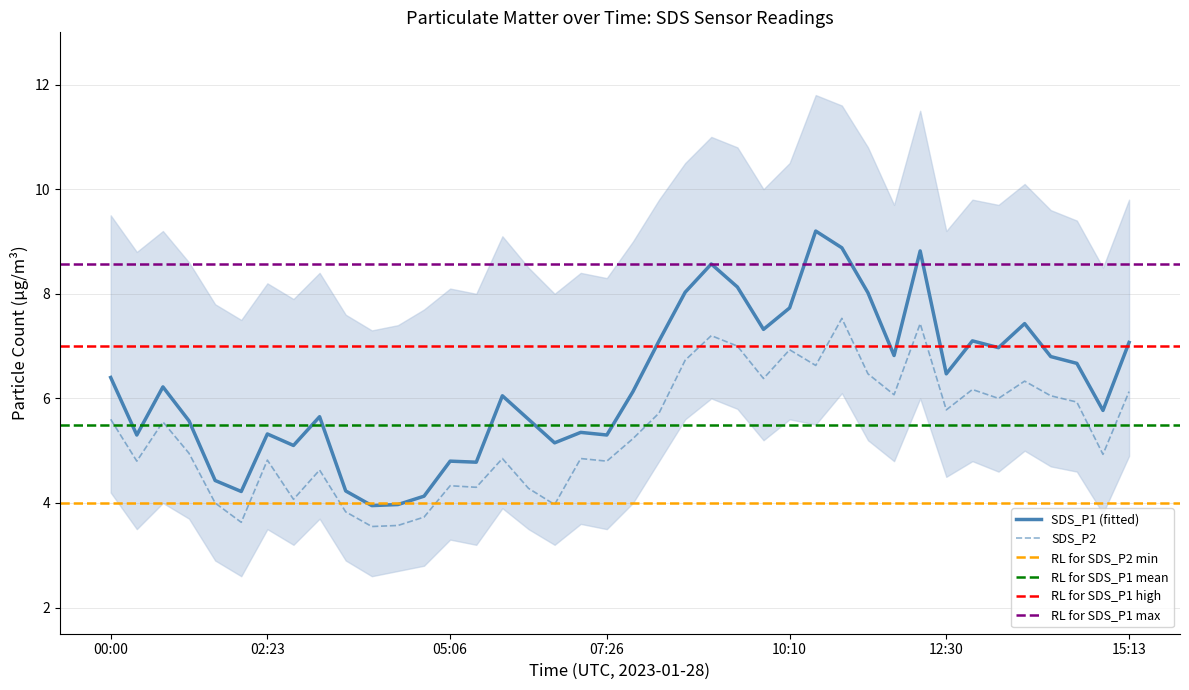

At which category is the sum across all series the highest?

10:56